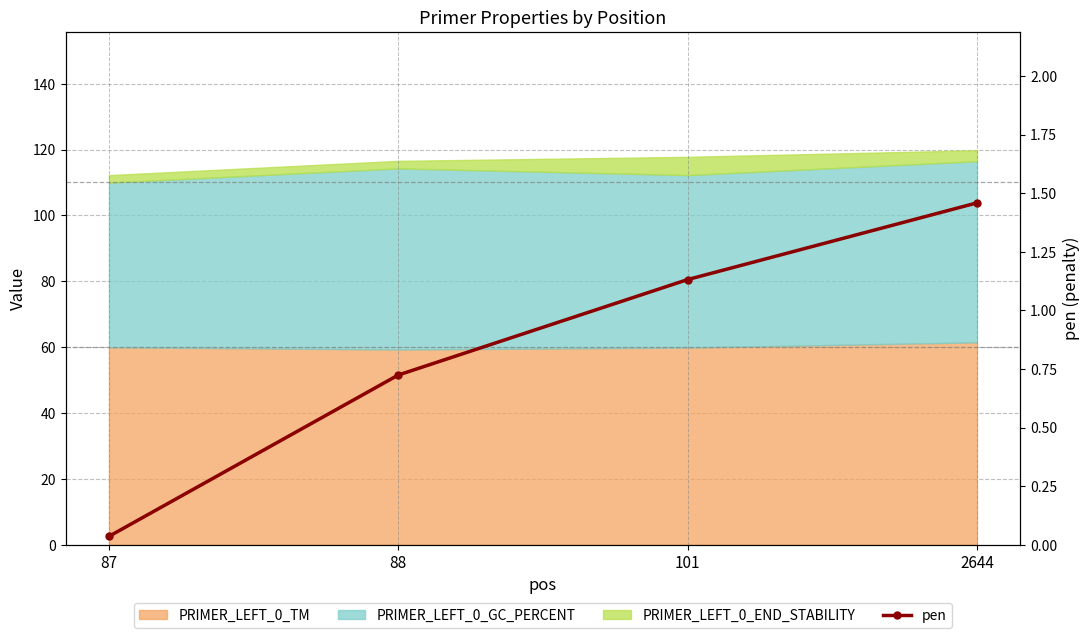

List the labels in order of value, smallest first.

87, 88, 101, 2644